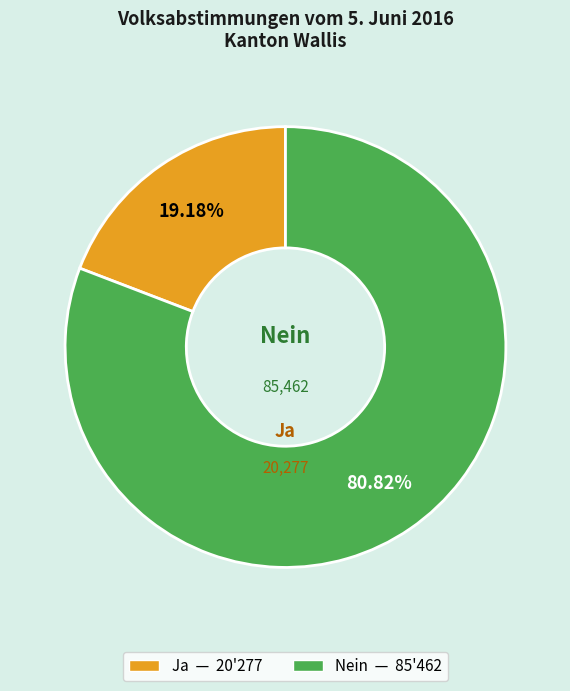

How many slices are in this pie chart?

2